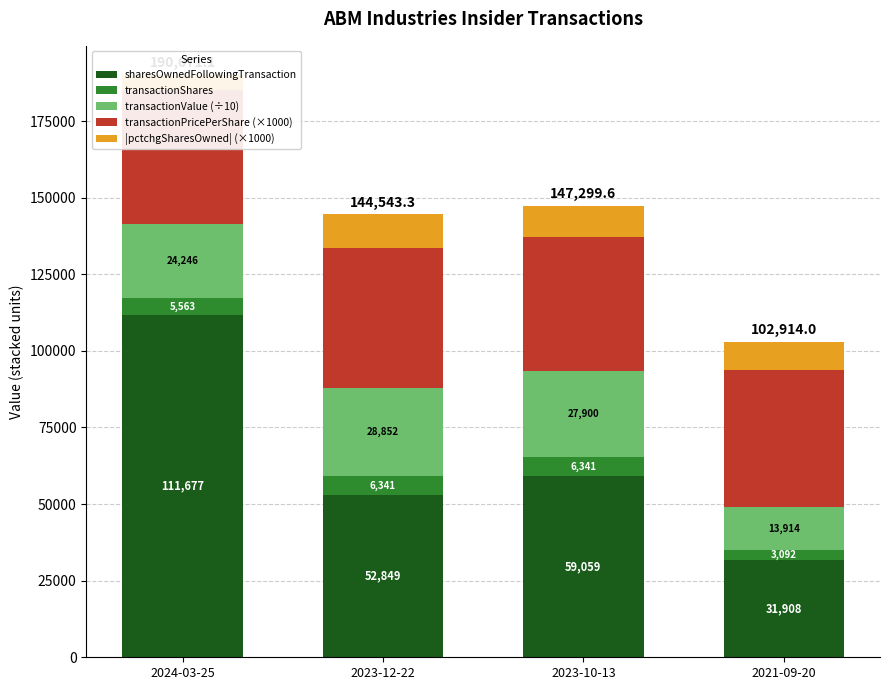

What are all the series names shown in the legend?

sharesOwnedFollowingTransaction, transactionShares, transactionValue (÷10), transactionPricePerShare (×1000), |pctchgSharesOwned| (×1000)